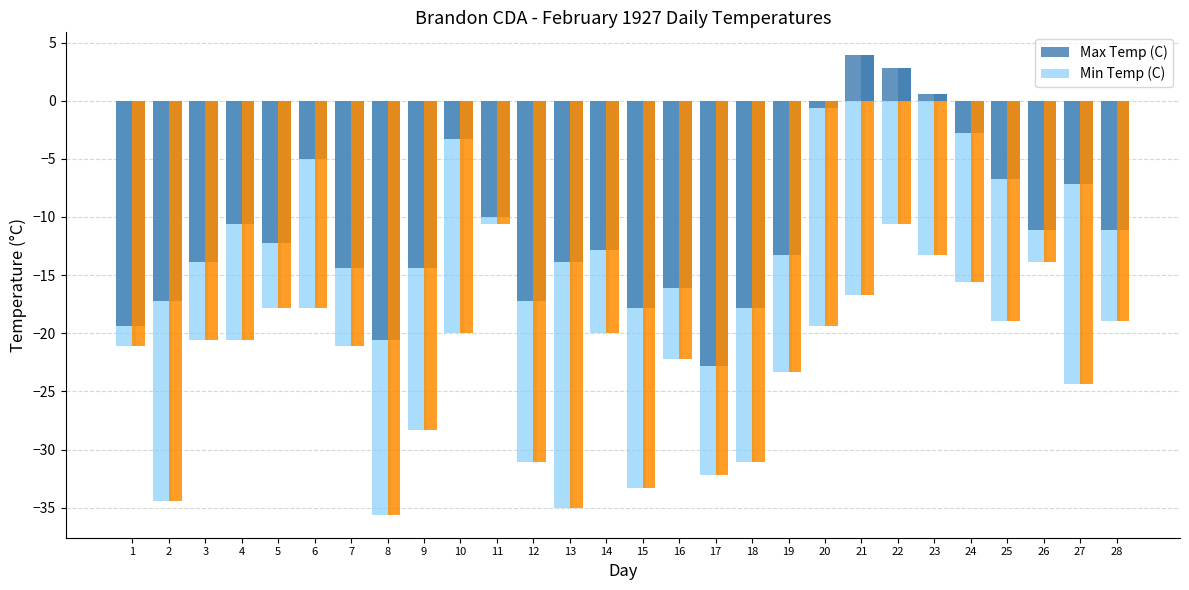

Count the number of categories in the chart.

28